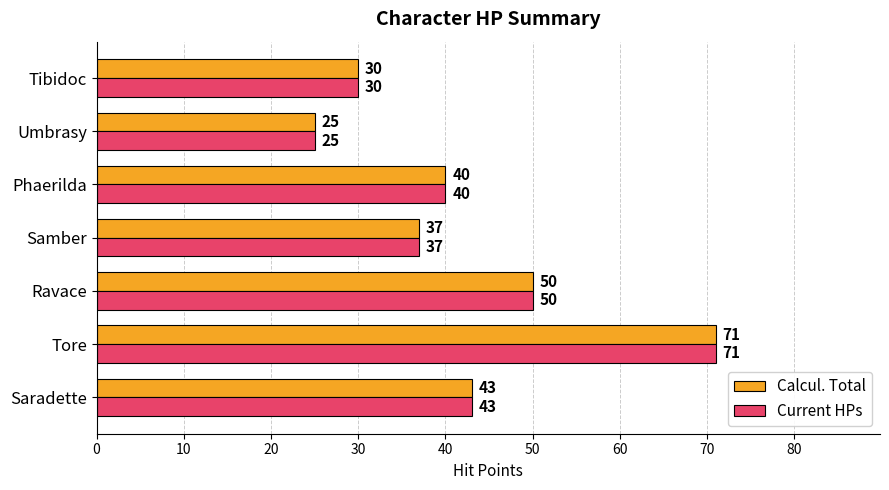

What is the difference between the maximum and minimum values in the Current HPs series?

46